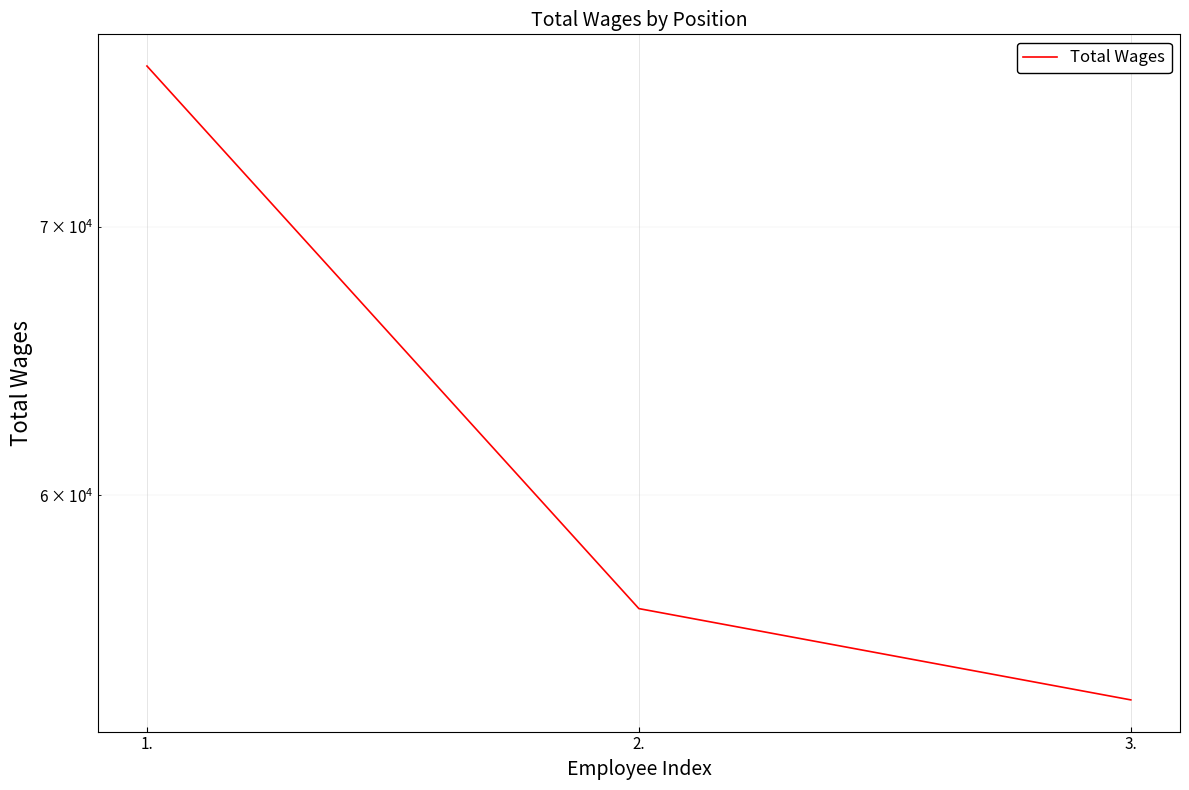

How many data points are less than 56228?

1